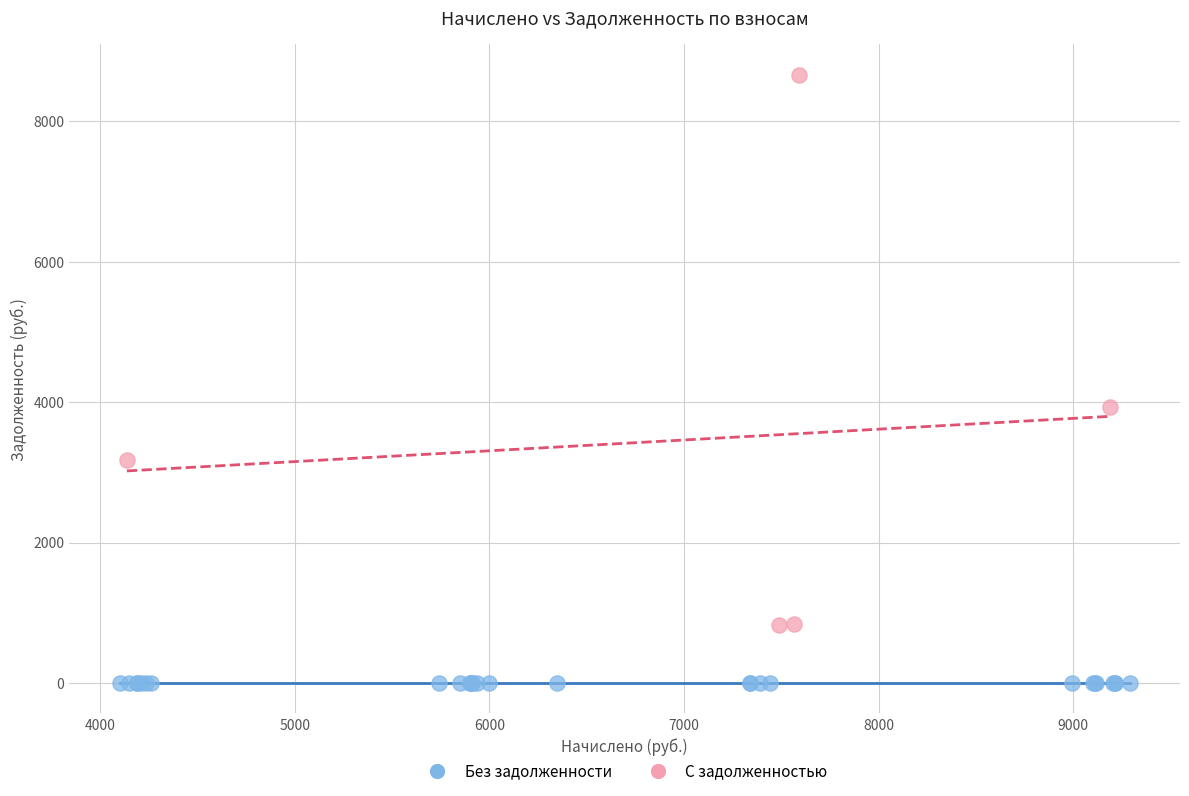

Which series contains the lowest Y value?

Без задолженности